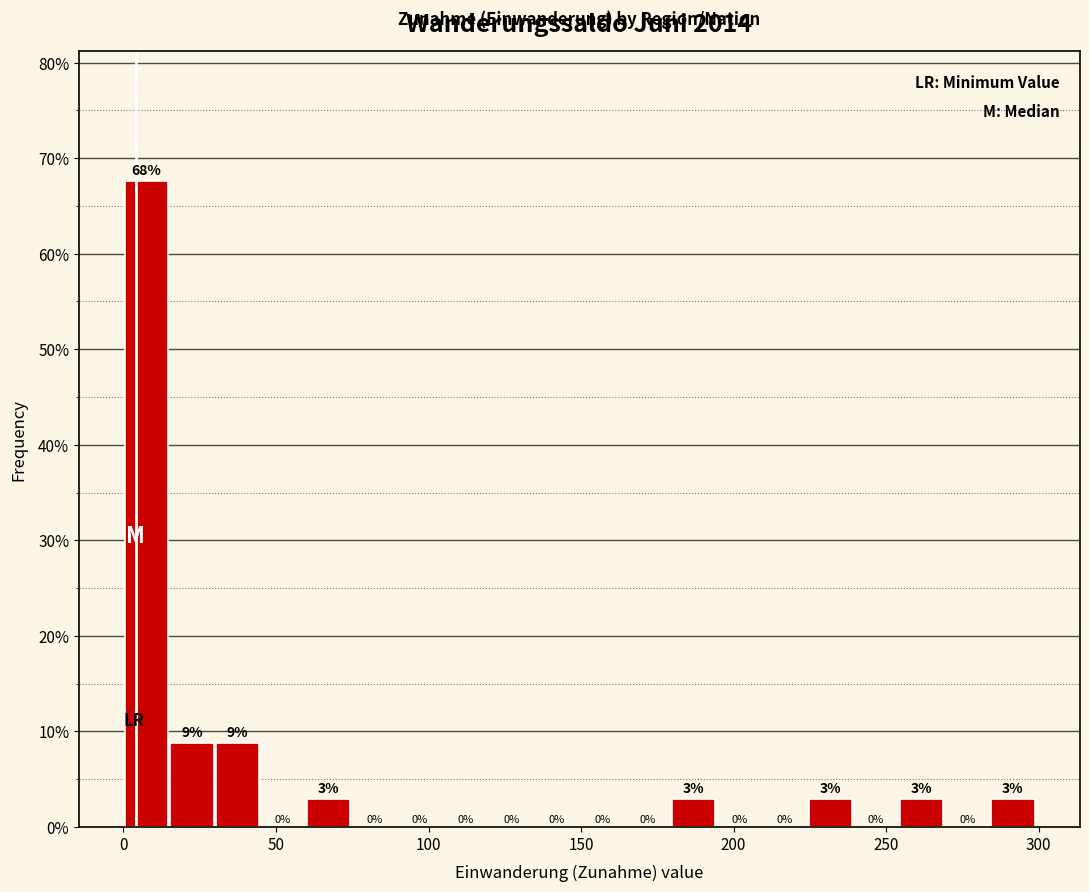

Read against the x-axis, roughly where is the centre of the tallest bar?

5